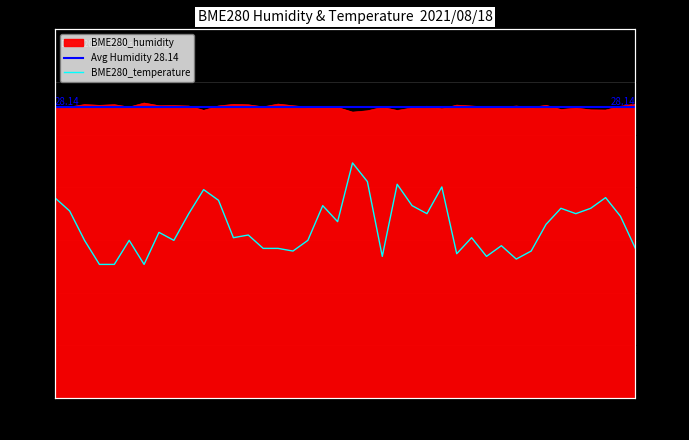

Reading right to left, list all the values displayed in this chart.

BME280_humidity: 01:37=28.4	01:35=28.2	01:32=27.9	01:30=27.9	01:28=28.1	01:25=27.9	01:23=28.3	01:20=28.1	01:18=28.2	01:15=28.1	01:13=28.2	01:10=28.2	01:08=28.3	01:05=28.0	01:03=28.2	01:00=28.1	00:58=27.8	00:56=28.1	00:53=27.8	00:51=27.7	00:48=28.1	00:46=28.1	00:43=28.1	00:41=28.3	00:38=28.4	00:36=28.2	00:33=28.4	00:30=28.4	00:28=28.3	00:25=27.8	00:23=28.2	00:20=28.3	00:18=28.3	00:15=28.5	00:12=28.1	00:10=28.4	00:08=28.3	00:05=28.4	00:03=28.2	00:00=28.2
BME280_temperature: 01:37=22.8	01:35=22.9	01:32=23.0	01:30=23.0	01:28=22.9	01:25=23.0	01:23=22.9	01:20=22.8	01:18=22.8	01:15=22.8	01:13=22.8	01:10=22.9	01:08=22.8	01:05=23.0	01:03=22.9	01:00=23.0	00:58=23.1	00:56=22.8	00:53=23.1	00:51=23.1	00:48=22.9	00:46=23.0	00:43=22.8	00:41=22.8	00:38=22.8	00:36=22.8	00:33=22.9	00:30=22.9	00:28=23.0	00:25=23.0	00:23=22.9	00:20=22.8	00:18=22.9	00:15=22.8	00:12=22.8	00:10=22.8	00:08=22.8	00:05=22.8	00:03=22.9	00:00=23.0